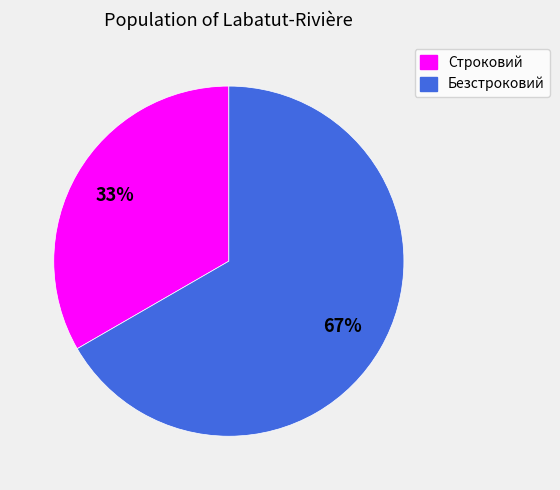

Which slice represents more than half of the pie?

Безстроковий